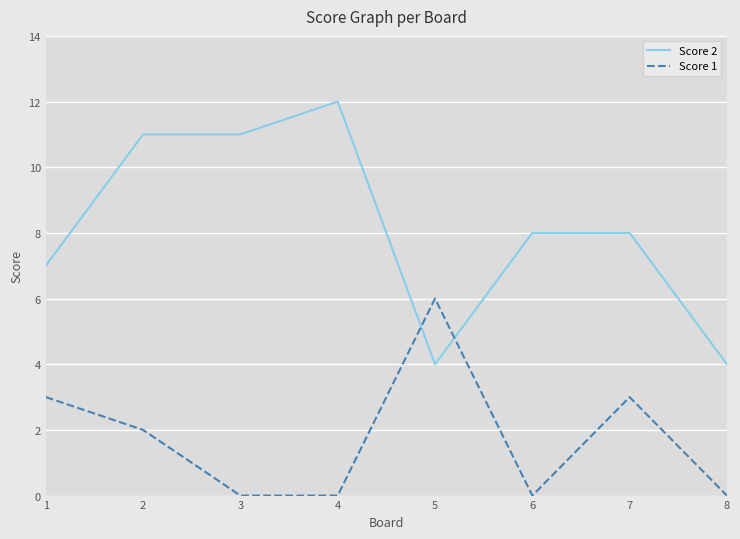

Read the Score 2 value at 7.

8